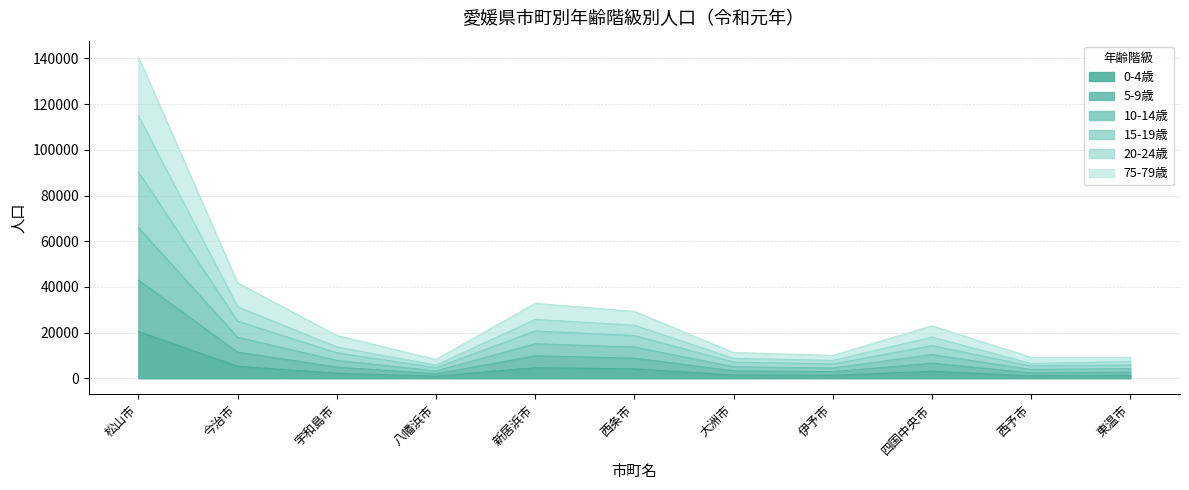

At which category is the sum across all series the highest?

松山市